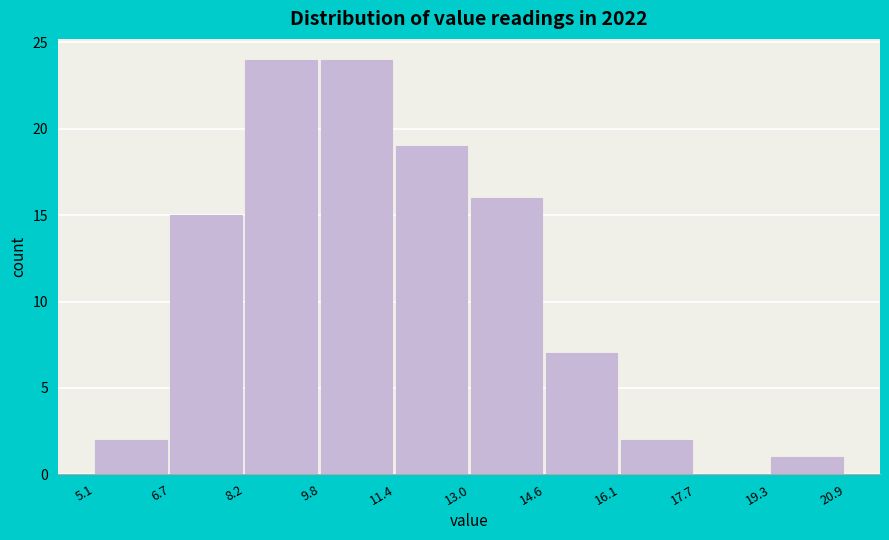

What is the height of the bar covering 6.7 to 8.2 on the x-axis? The values are not printed on the chart, so give them approximately, as read against the axis.

15